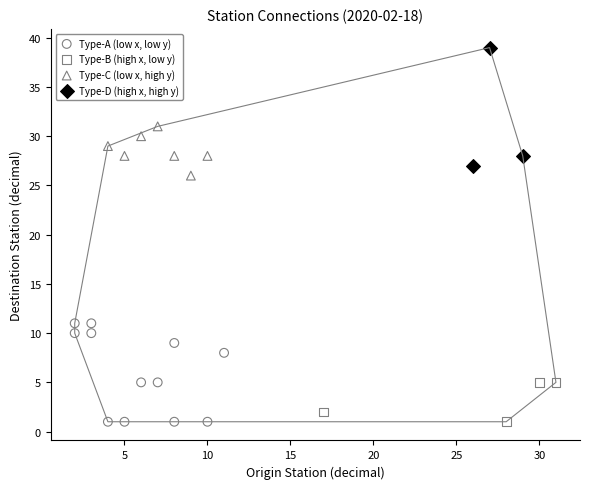

Which series has the largest Y range (max minus min)?

Type-D (high x, high y)